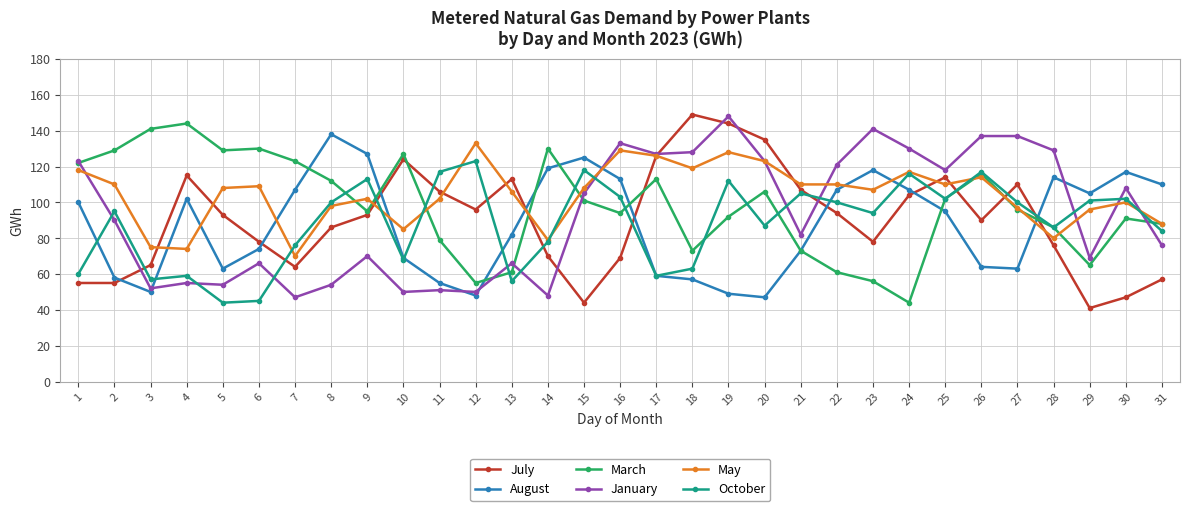

At which label does August first exceed 95?

1